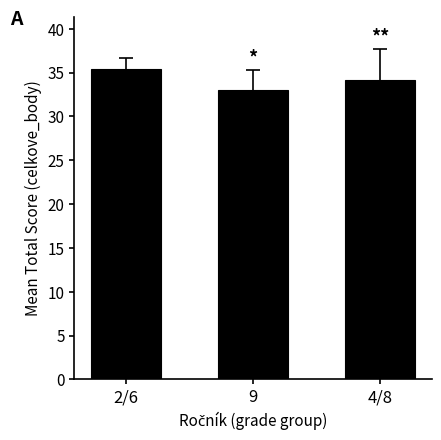

How many values are between 33 and 35?

2